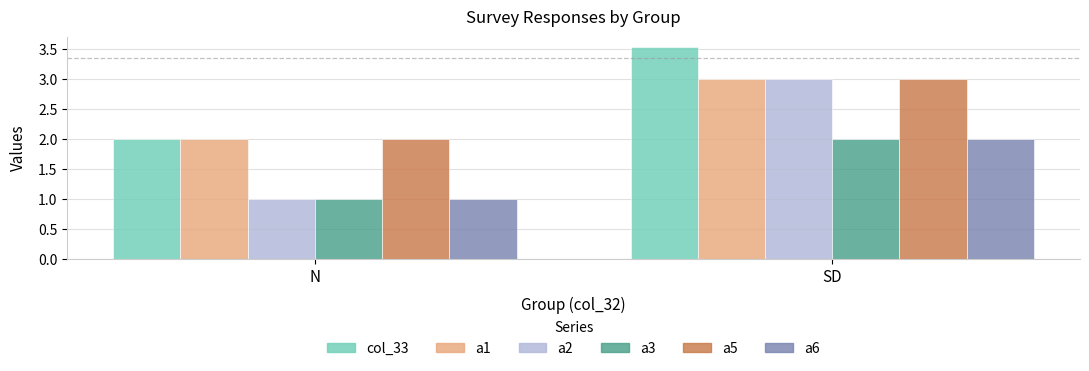

Rank the categories by col_33 value from lowest to highest.

N, SD